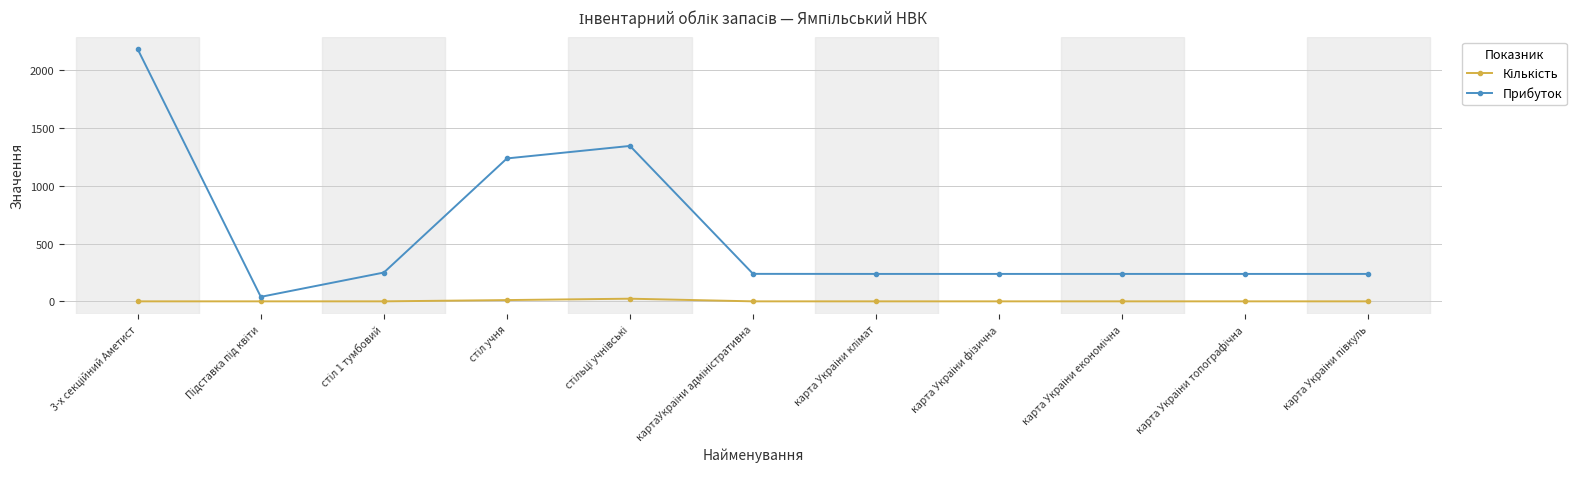

At how many categories does at least one series exceed 755?

3